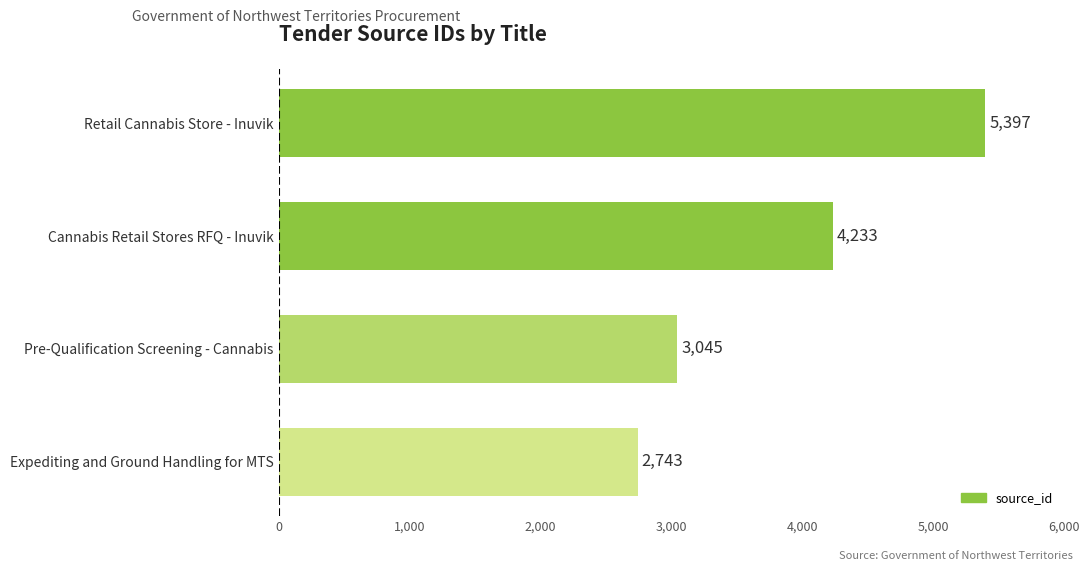

Count the values in the range 3045 to 5397.

3